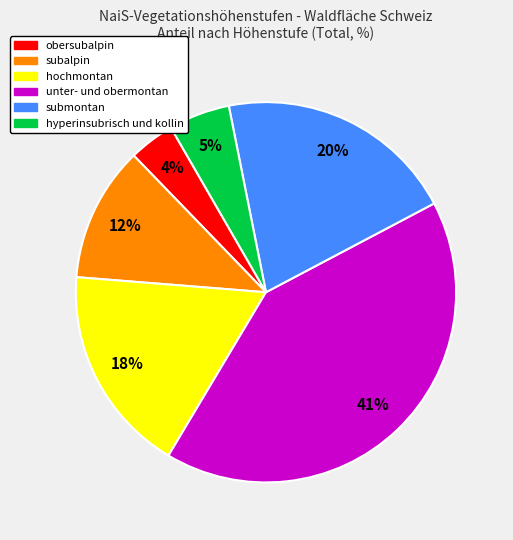

True or false: subalpin accounts for 12% of the total.

True